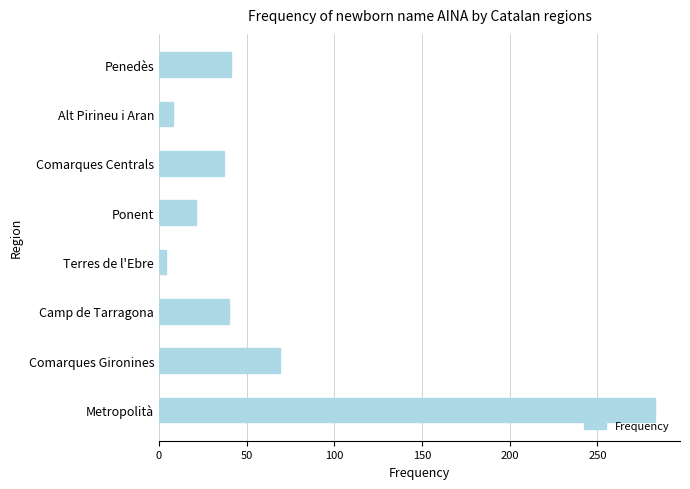

Approximately how many times larger is the value at Comarques Gironines compared to Comarques Centrals?

1.9